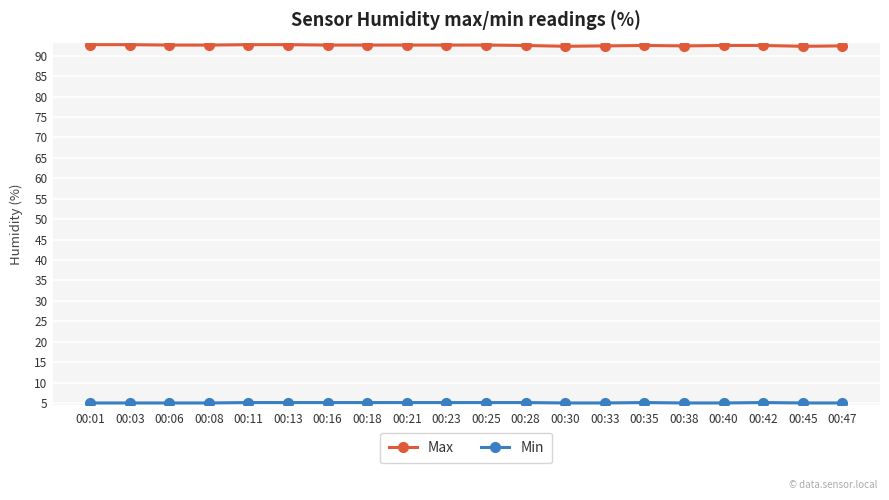

What is the maximum value for Max?

92.7